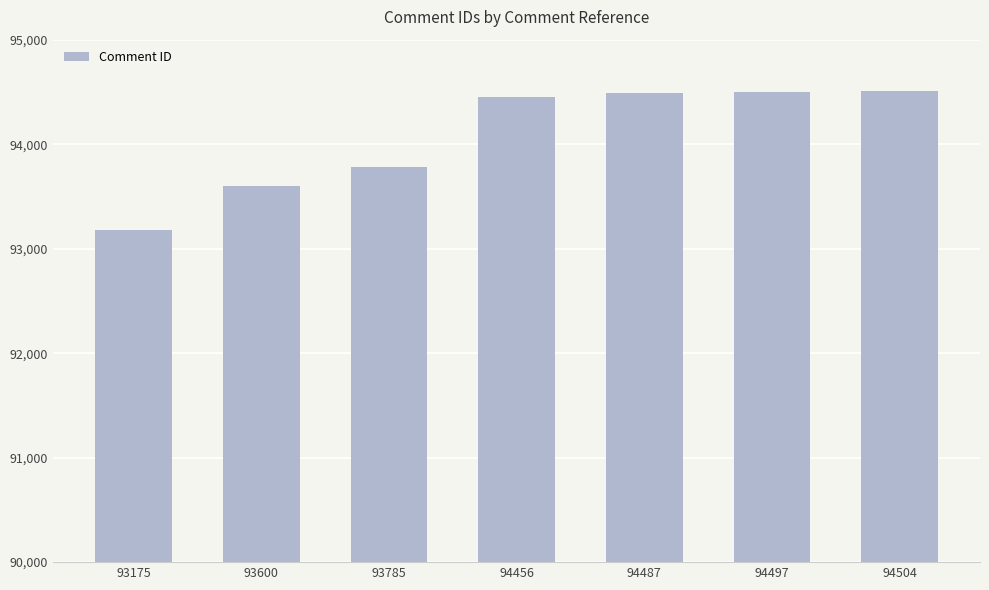

What is the change in value from 93785 to 94497?

+712